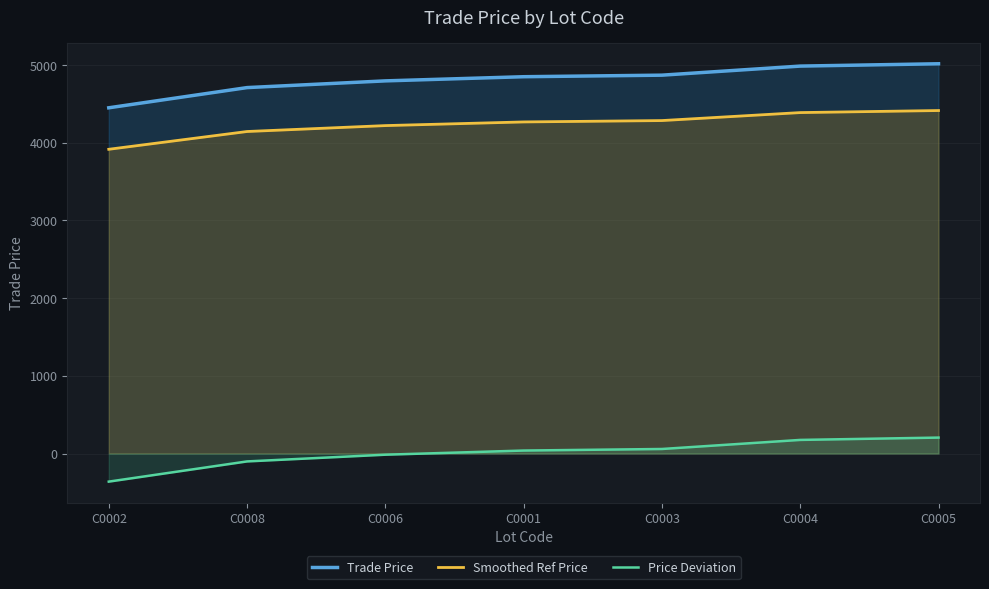

How many data points in Price Deviation are less than 38?

3